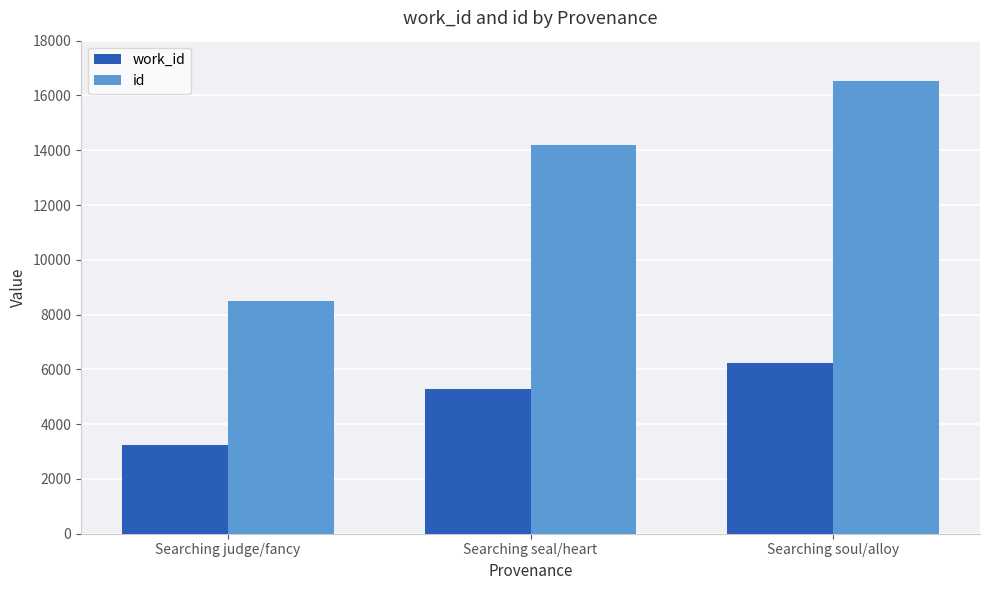

Read the id value at Searching soul/alloy.

16524